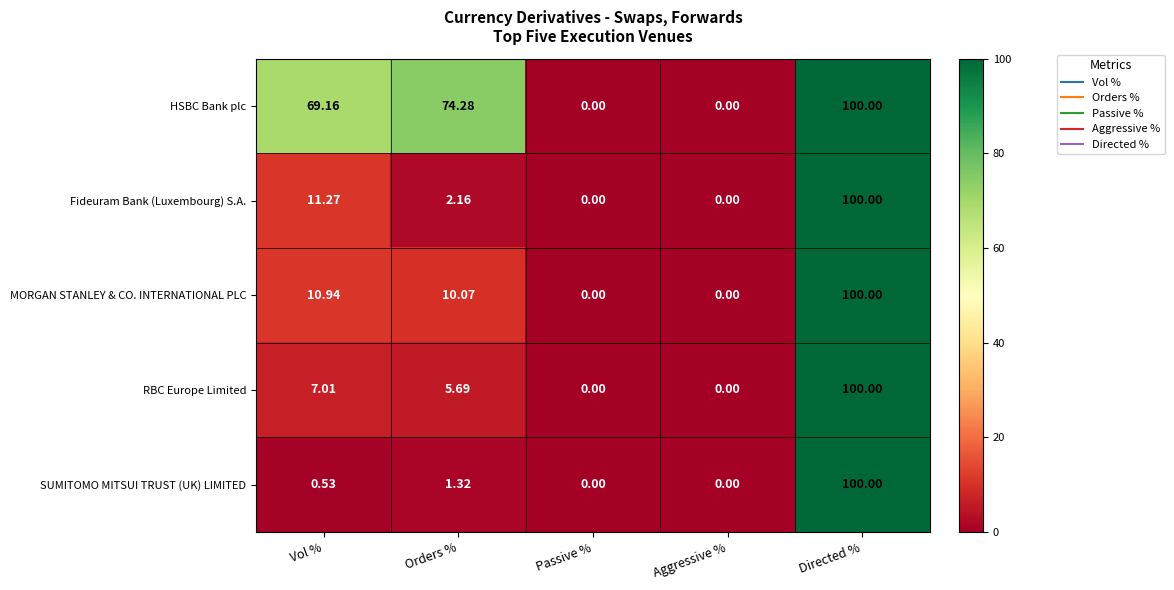

Is the value of MORGAN STANLEY & CO. INTERNATIONAL PLC at Vol % greater than the value of RBC Europe Limited at Passive %?

Yes